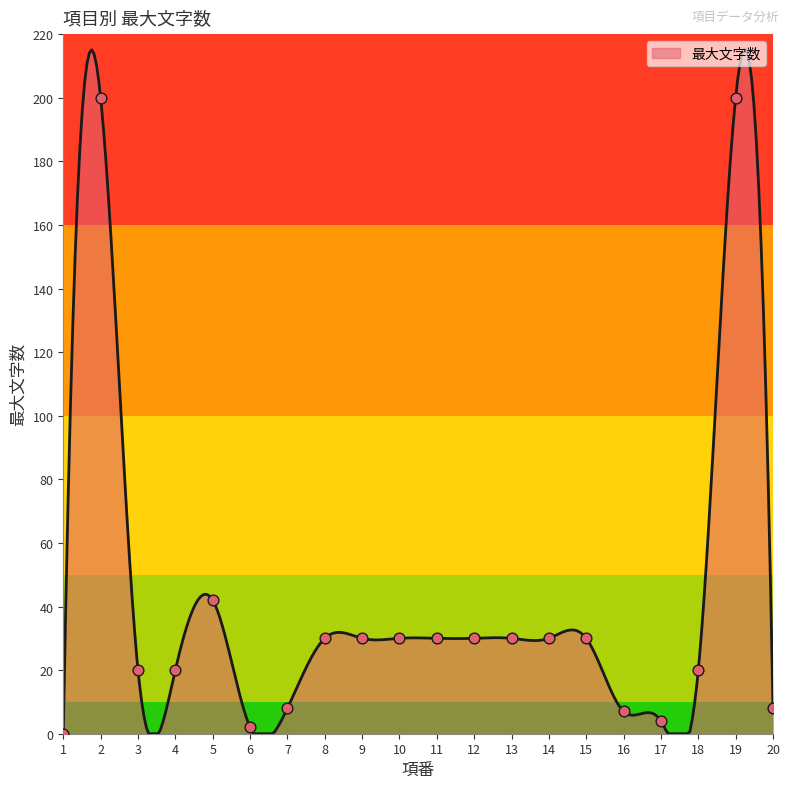

Which has a higher value, 14 or 2?

2